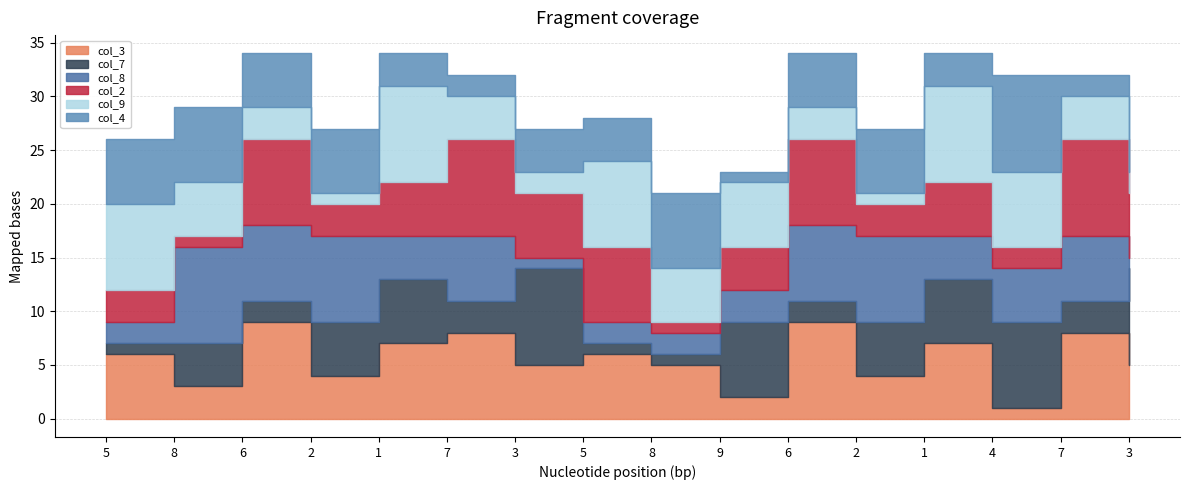

What is the label of the 1st point from the right?

3